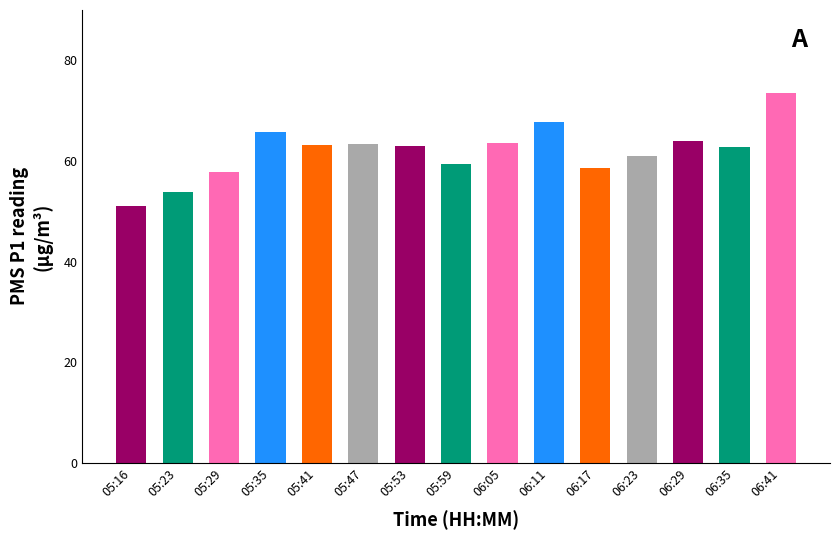

What is the difference between the values at 05:29 and 05:59?

1.6